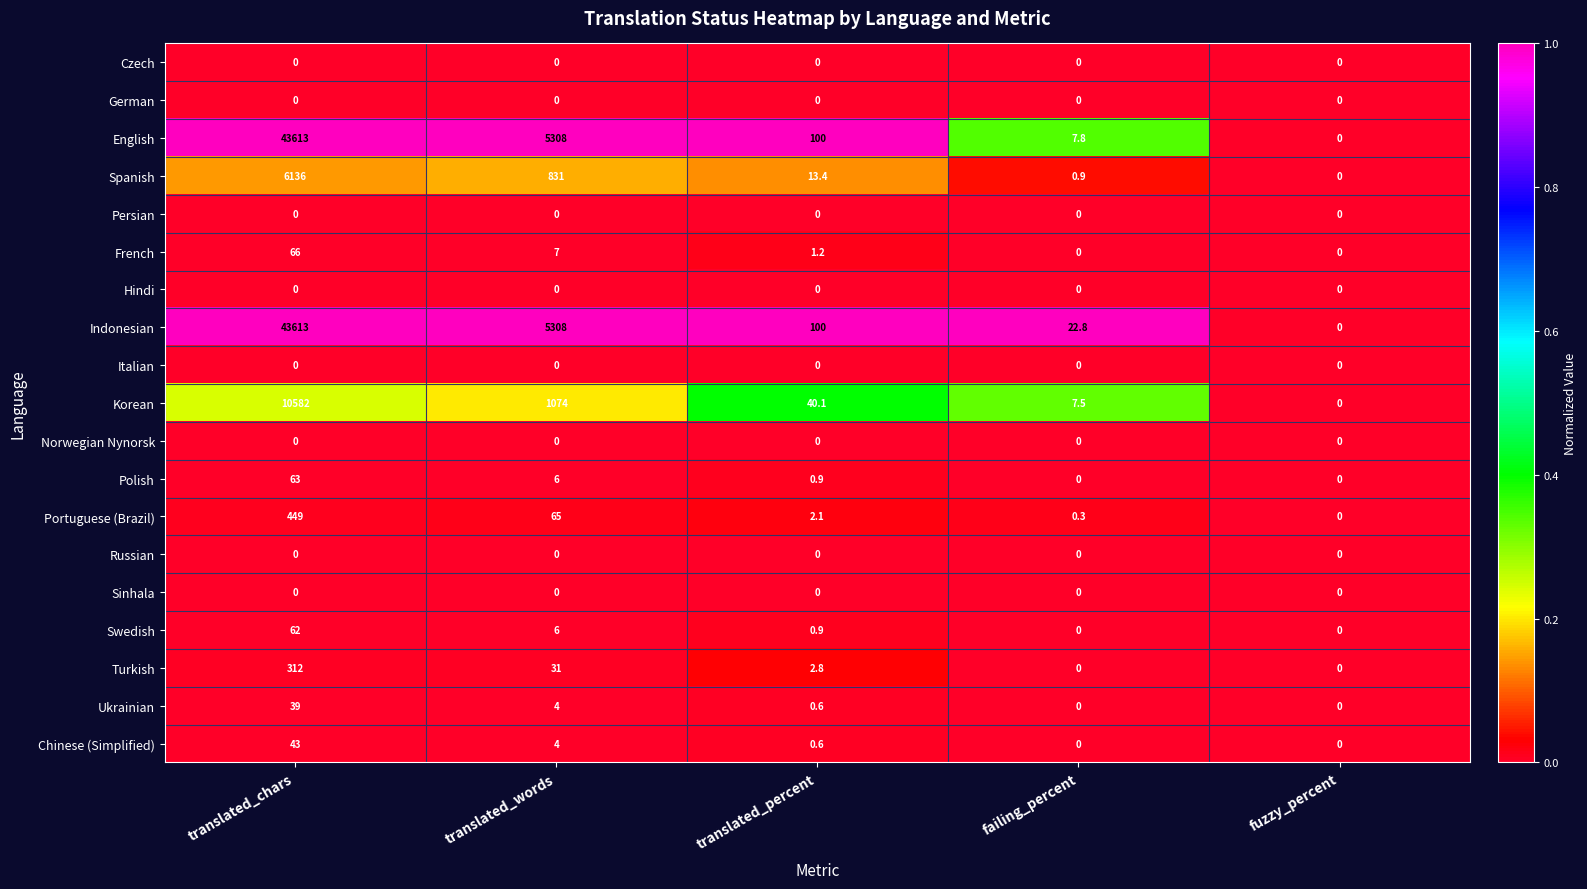

At which label is Swedish closest to 31?

translated_words